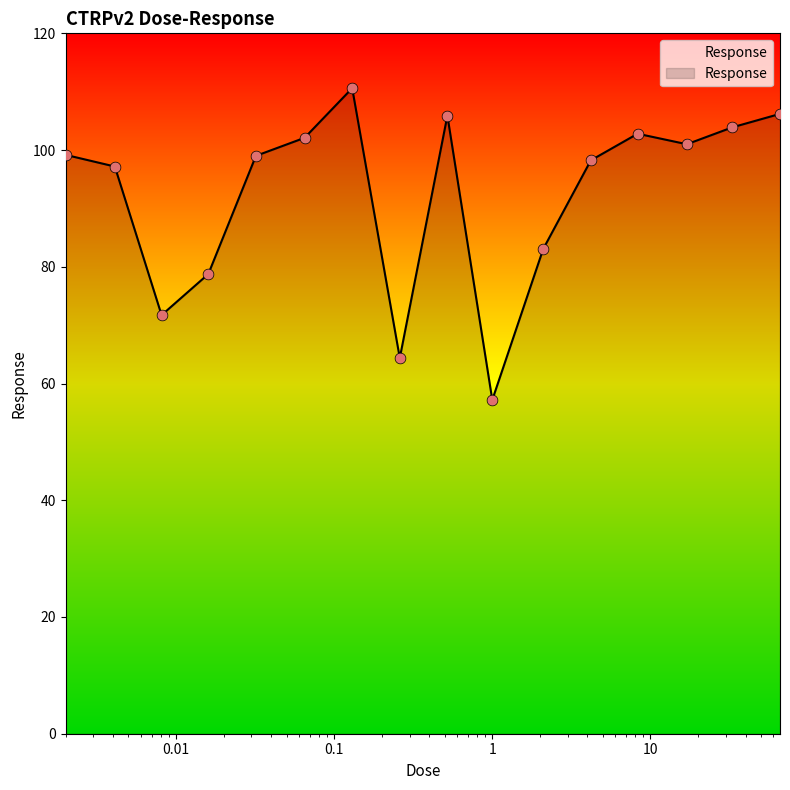

What is the greatest value displayed?

110.6